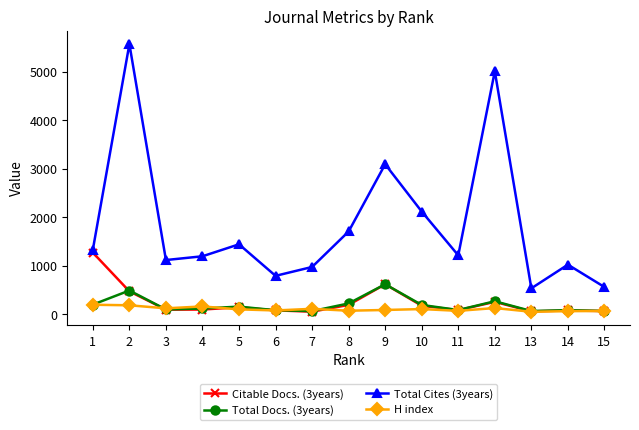

True or false: Total Cites (3years) has more than 0 points higher than both neighbors.

True